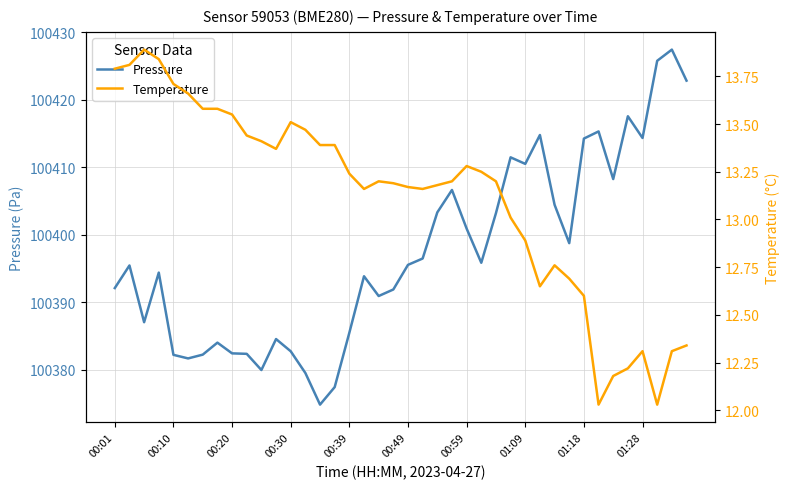

What is the difference between the maximum and minimum values in the Pressure series?

52.6